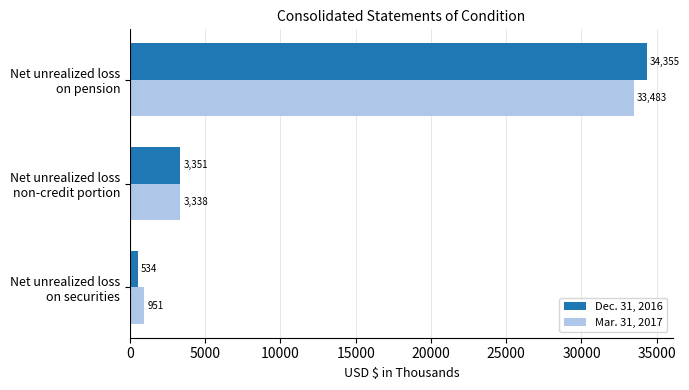

What is the average value of the Dec. 31, 2016 series?

12747